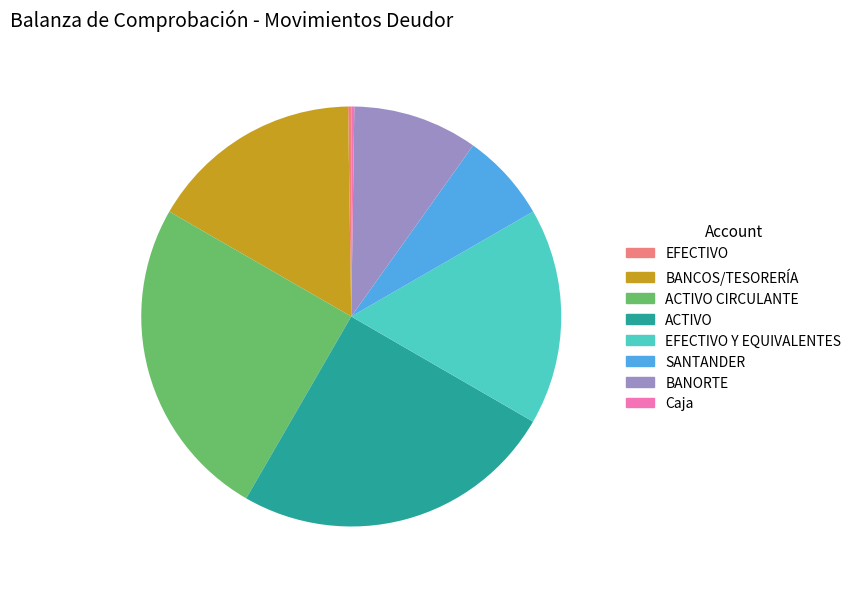

Is there any slice that represents more than half of the pie?

No